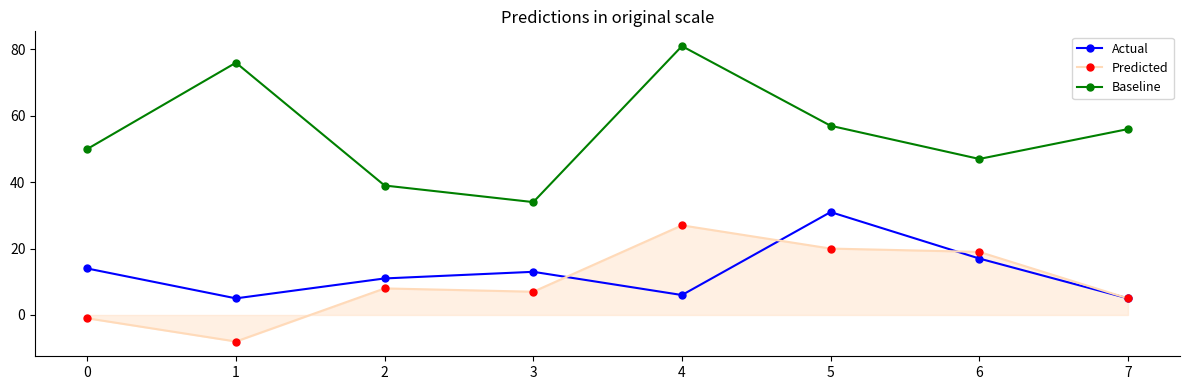

At which category does Actual reach its first local peak?

3